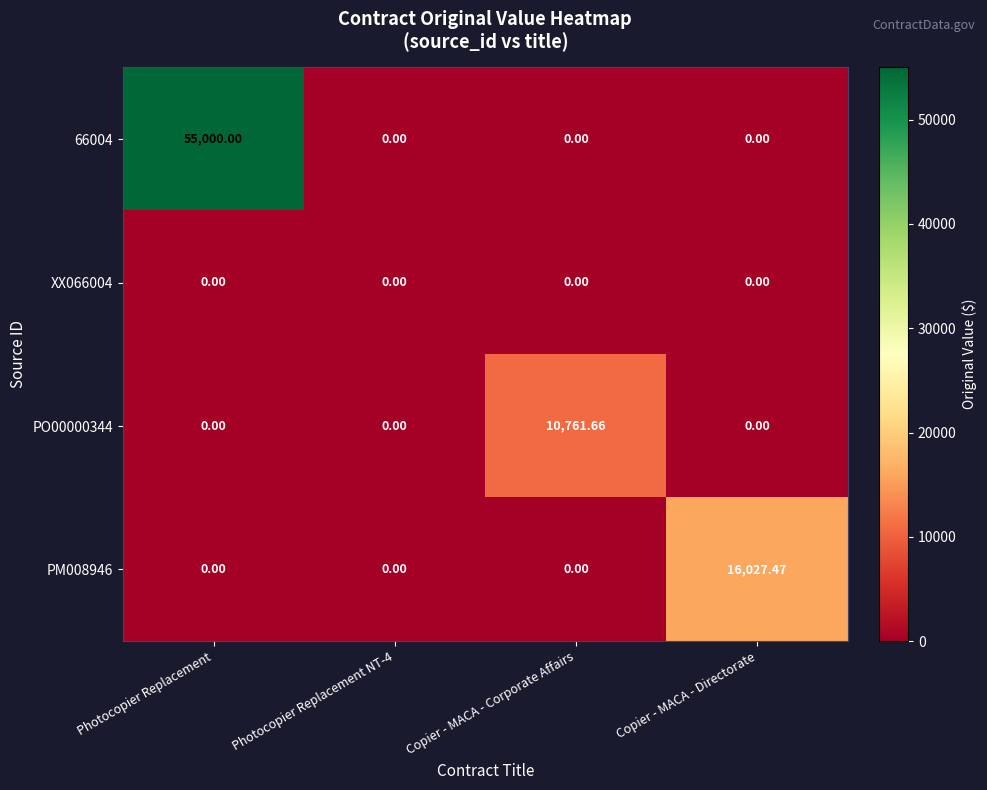

At which label does PM008946 reach its peak?

Copier - MACA - Directorate